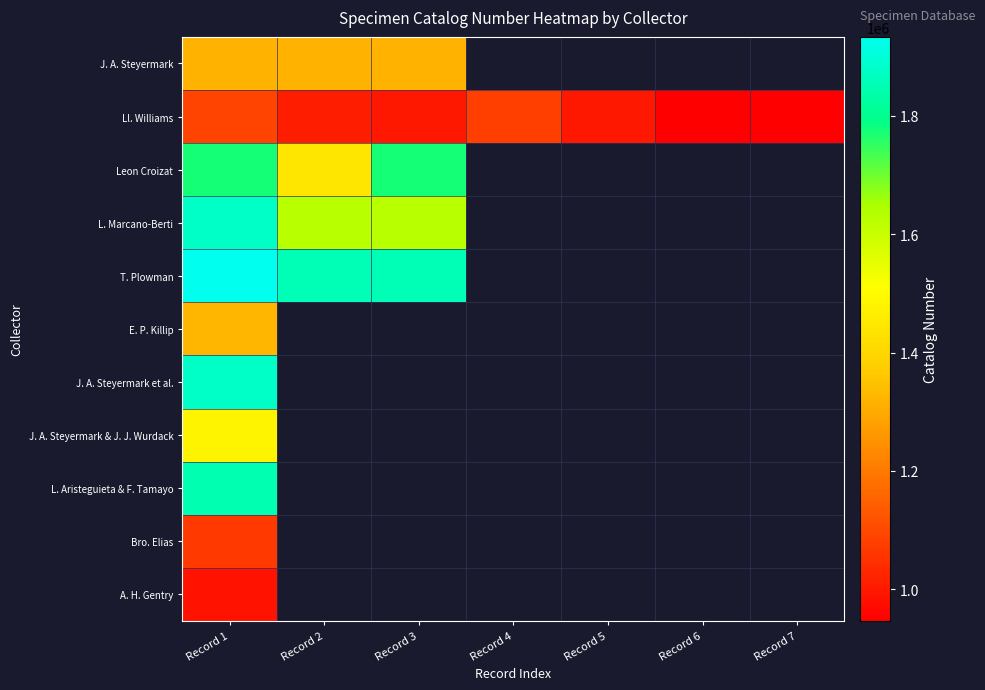

At which category is the sum across all series the highest?

Record 1